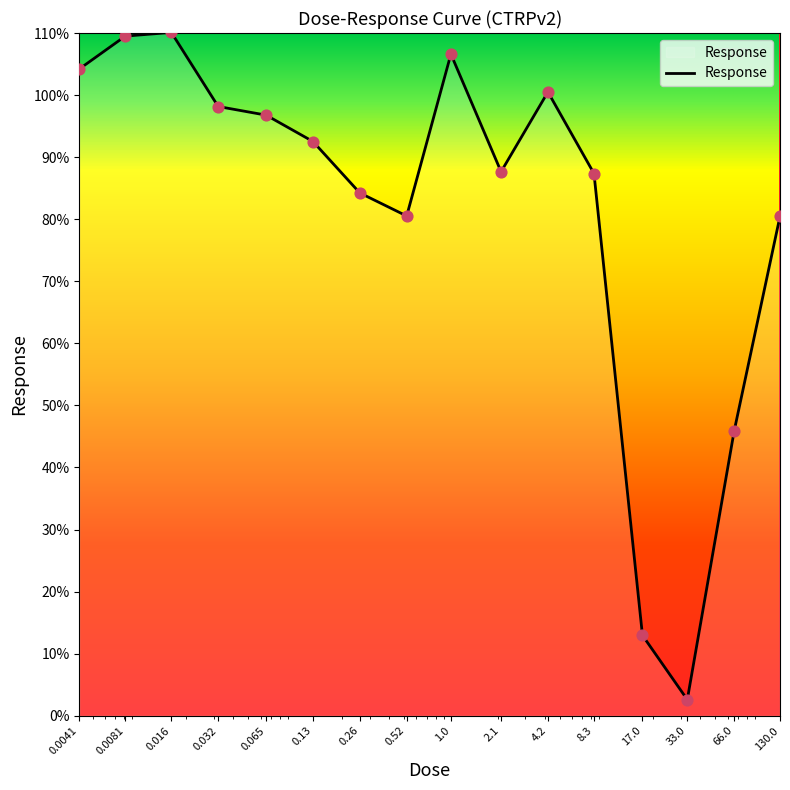

What is the difference between the maximum and minimum values?

107.5